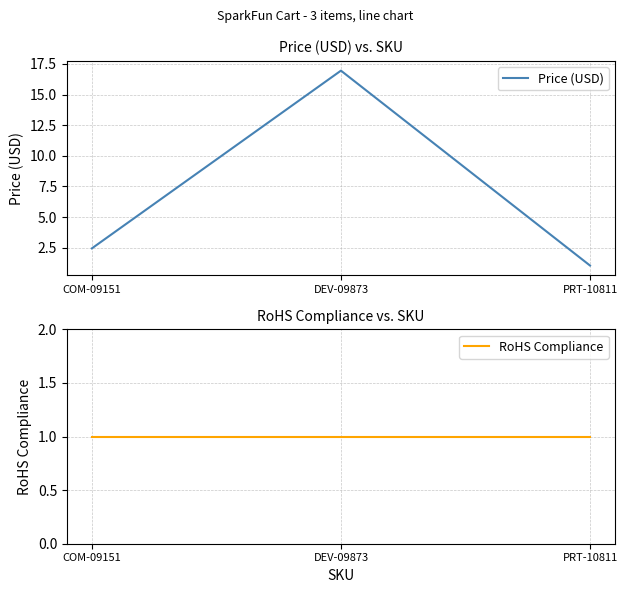

The Price (USD) series shows 8.8 at DEV-09873. True or false?

False